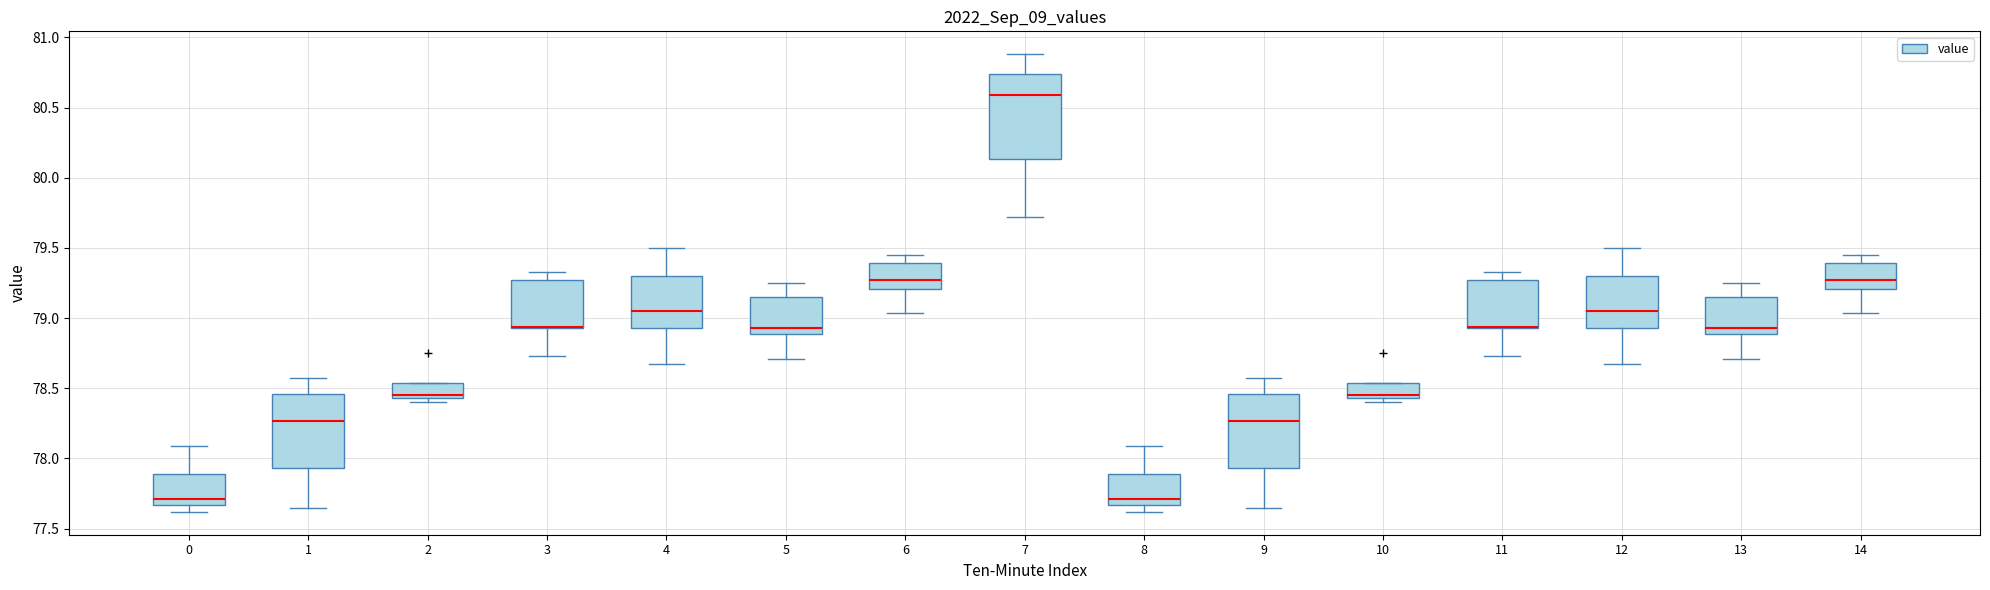

Reading left to right, transcribe this box plot: for each box, give where its median line is, the range the box spans, and where its two whiskers end, as read against the y-axis. The values are not printed on the chart, so give them approximately, as read against the axis.

0: median 77.70, box 77.65 to 77.90, whiskers 77.60 to 78.10
1: median 78.25, box 77.95 to 78.45, whiskers 77.65 to 78.55
2: median 78.45 (just above the box's lower edge), box 78.45 to 78.55, whiskers 78.40 to 78.55
3: median 78.95 (drawn on the box's lower edge), box 78.95 to 79.25, whiskers 78.75 to 79.35
4: median 79.05, box 78.95 to 79.30, whiskers 78.65 to 79.50
5: median 78.95, box 78.90 to 79.15, whiskers 78.70 to 79.25
6: median 79.25, box 79.20 to 79.40, whiskers 79.05 to 79.45
7: median 80.60, box 80.15 to 80.75, whiskers 79.70 to 80.90
8: median 77.70, box 77.65 to 77.90, whiskers 77.60 to 78.10
9: median 78.25, box 77.95 to 78.45, whiskers 77.65 to 78.55
10: median 78.45 (just above the box's lower edge), box 78.45 to 78.55, whiskers 78.40 to 78.55
11: median 78.95 (drawn on the box's lower edge), box 78.95 to 79.25, whiskers 78.75 to 79.35
12: median 79.05, box 78.95 to 79.30, whiskers 78.65 to 79.50
13: median 78.95, box 78.90 to 79.15, whiskers 78.70 to 79.25
14: median 79.25, box 79.20 to 79.40, whiskers 79.05 to 79.45